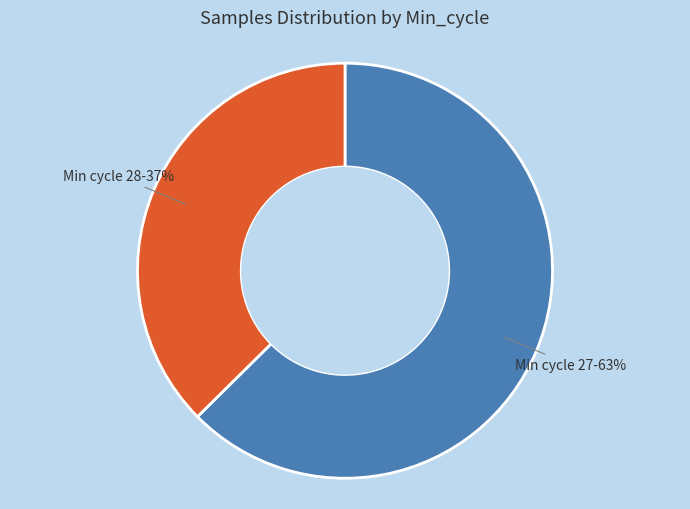

Is there a majority slice in this chart?

Yes